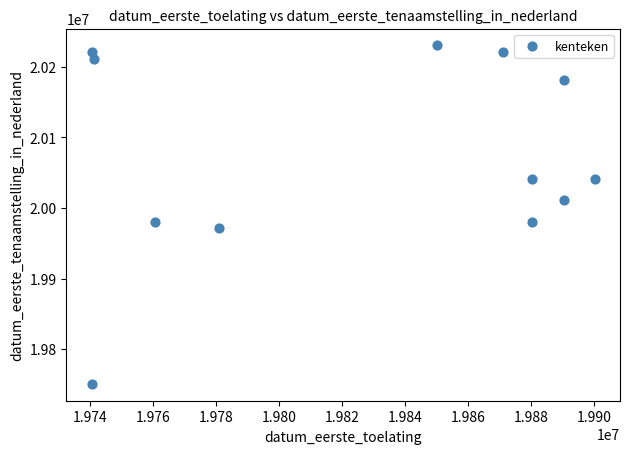

What is the average Y value?

20070011